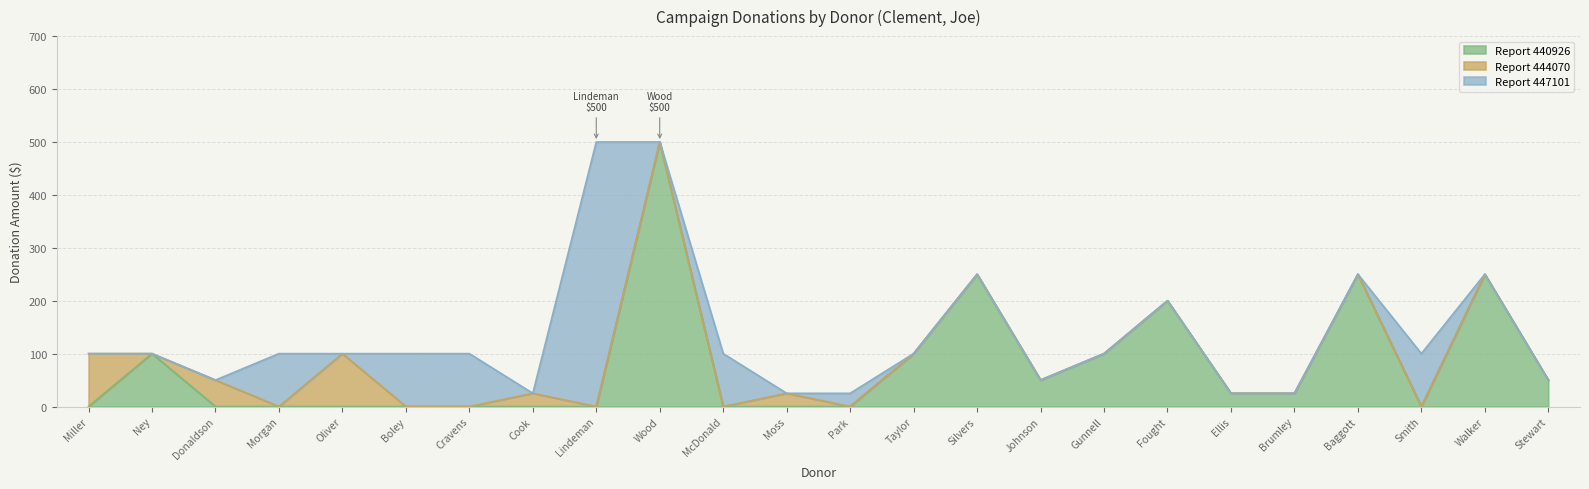

What is the value of the 20th point from the left?

25